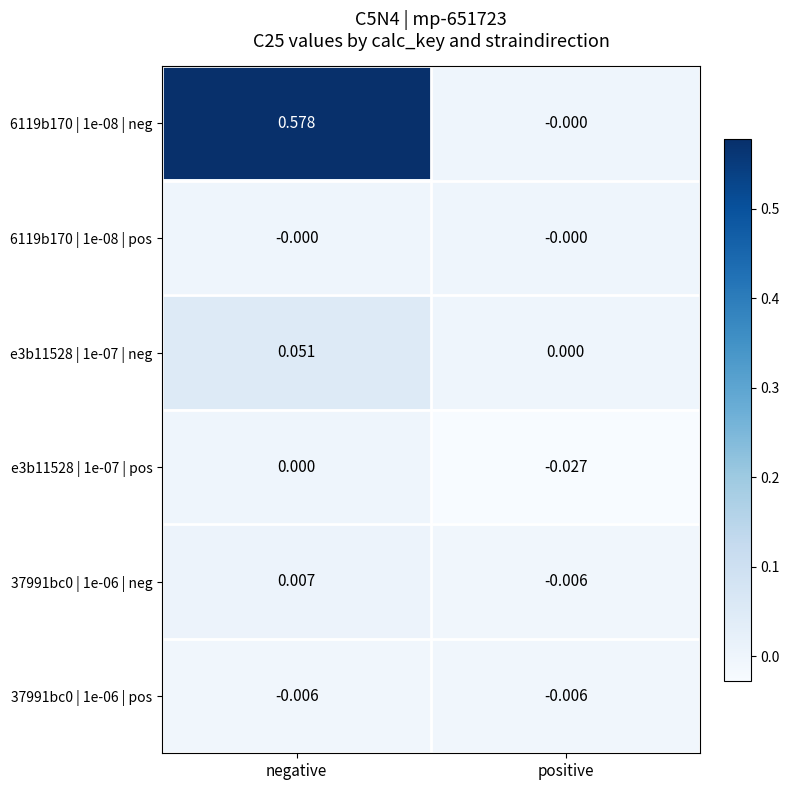

Is the value of 37991bc0 | 1e-06 | neg at negative greater than the value of e3b11528 | 1e-07 | neg at positive?

Yes